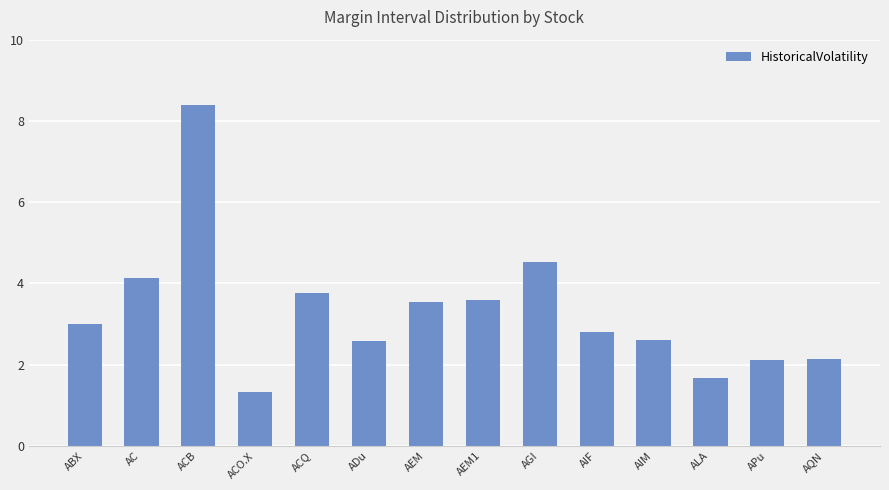

What is the value of the 1st bar from the left?

3.0